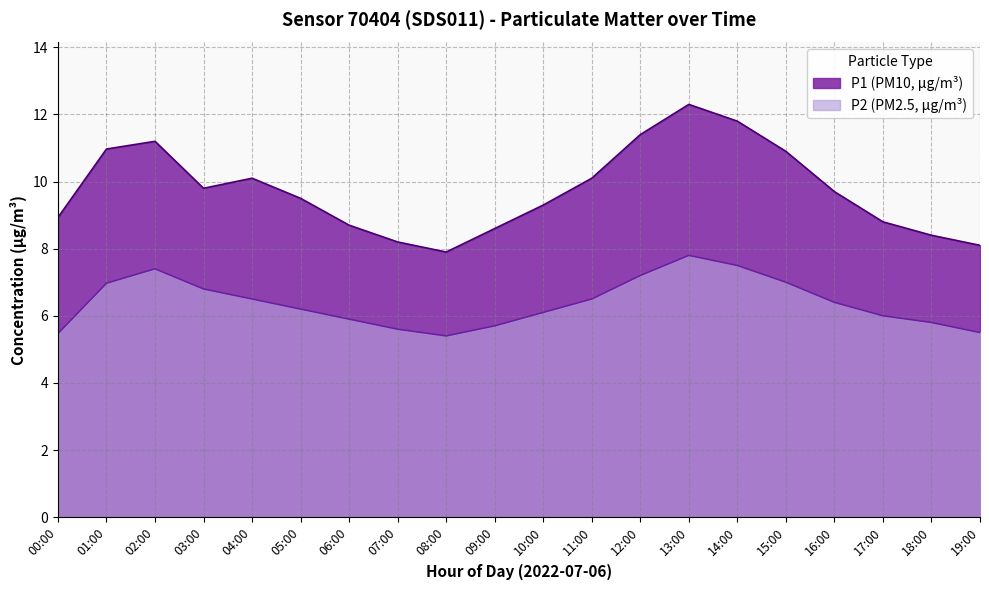

How many lines are shown in the chart?

2